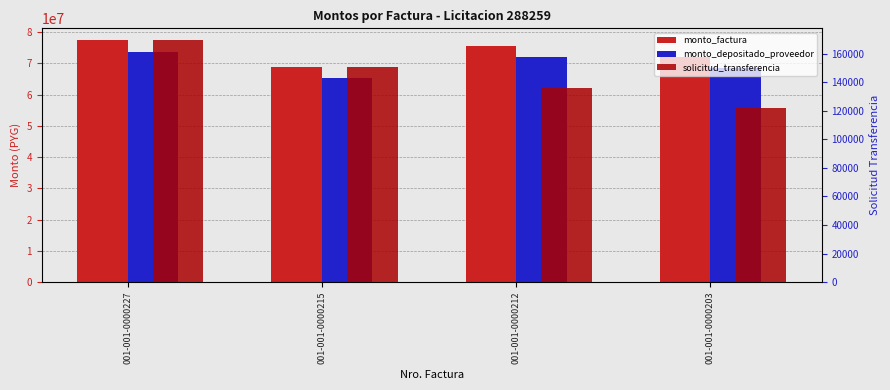

Reading left to right, transcribe all the data shown in this chart.

monto_factura: 77388200	68716400	75749200	72209500
monto_depositado_proveedor: 73594772	65348047	72036112	68669922
solicitud_transferencia: 169341	150999	135785	121672